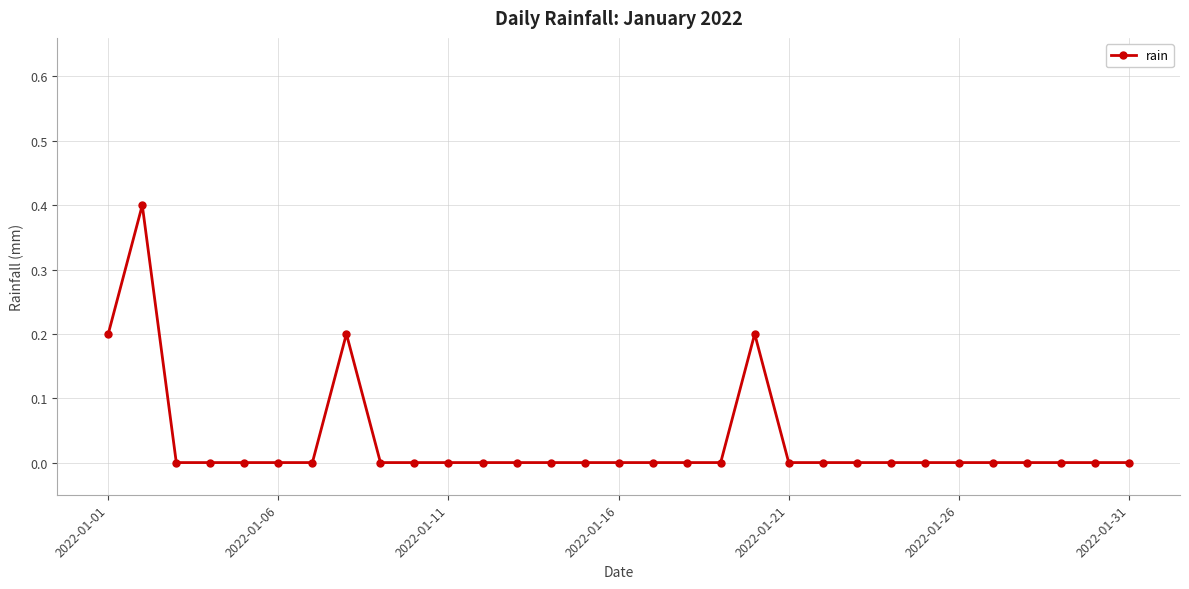

What is the sum of all values?

1.0